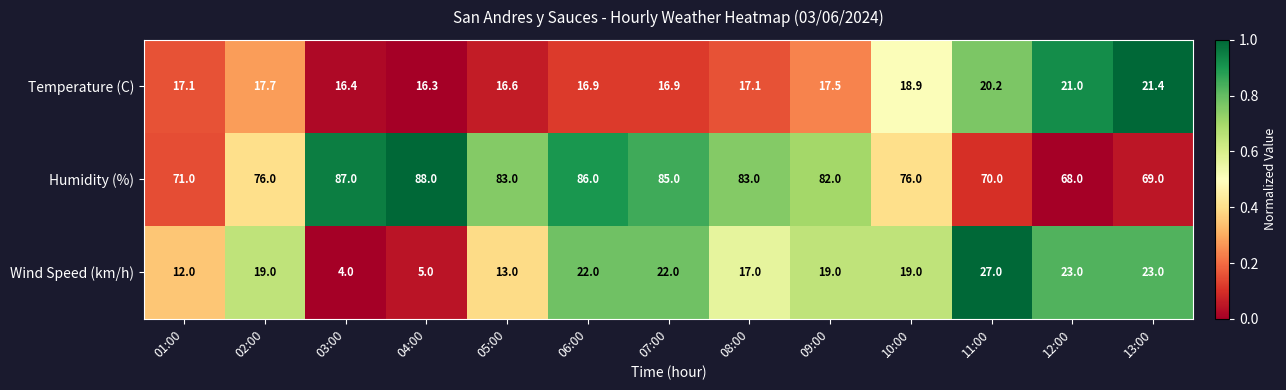

Rank the series by their maximum value, from lowest to highest.

Temperature (C), Wind Speed (km/h), Humidity (%)